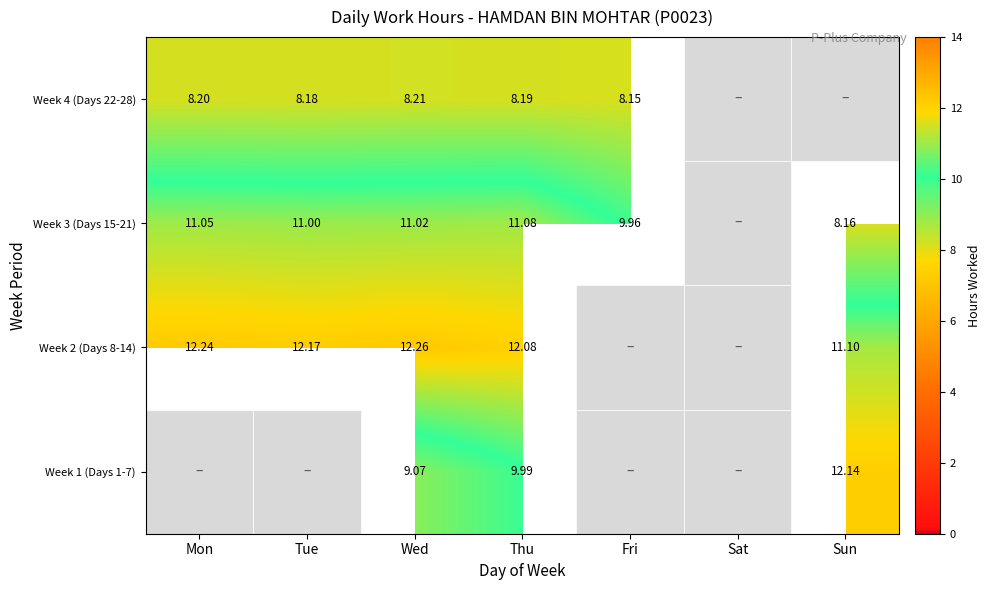

What is the greatest value displayed?

12.3